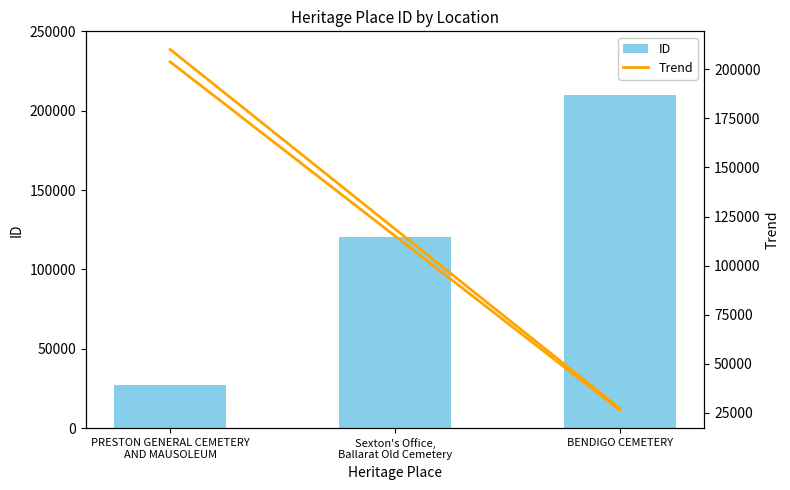

Rank the series by their average value, from highest to lowest.

ID, Trend